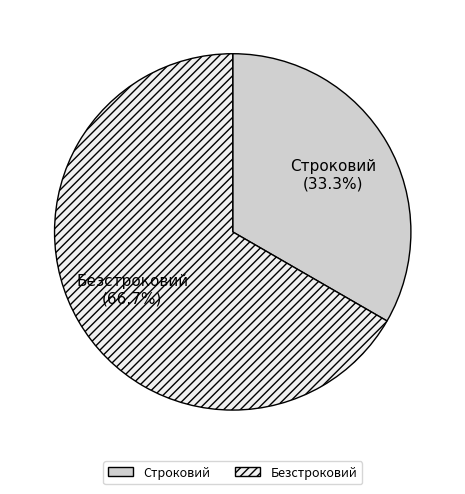

What percentage is the Безстроковий slice, to the nearest percent?

67%